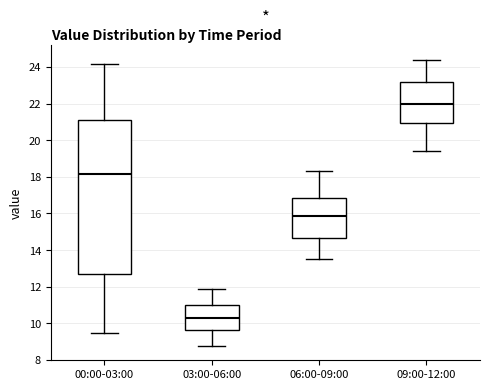

Reading left to right, transcribe this box plot: for each box, give where its median line is, the range the box spans, and where its two whiskers end, as read against the y-axis. The values are not printed on the chart, so give them approximately, as read against the axis.

00:00-03:00: median 18.2, box 12.6 to 21.0, whiskers 9.4 to 24.2
03:00-06:00: median 10.2, box 9.6 to 11.0, whiskers 8.8 to 12.0
06:00-09:00: median 15.8, box 14.6 to 16.8, whiskers 13.6 to 18.4
09:00-12:00: median 22.0, box 21.0 to 23.2, whiskers 19.4 to 24.4